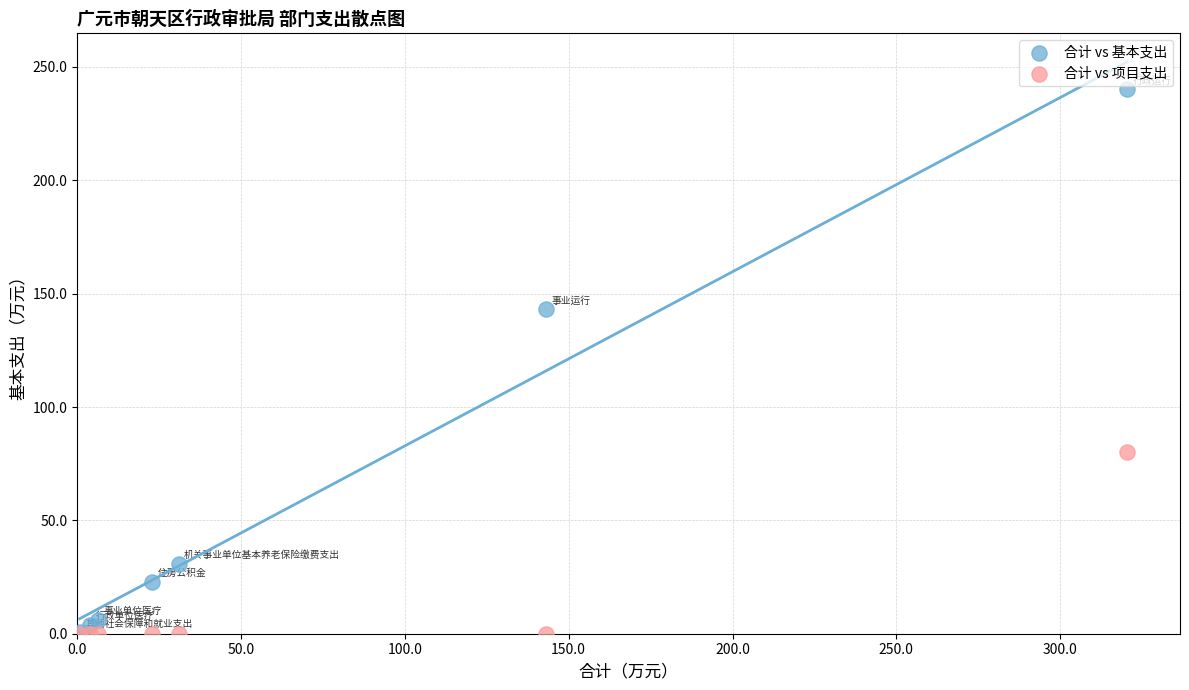

What are all the series names shown in the legend?

合计 vs 基本支出, 合计 vs 项目支出